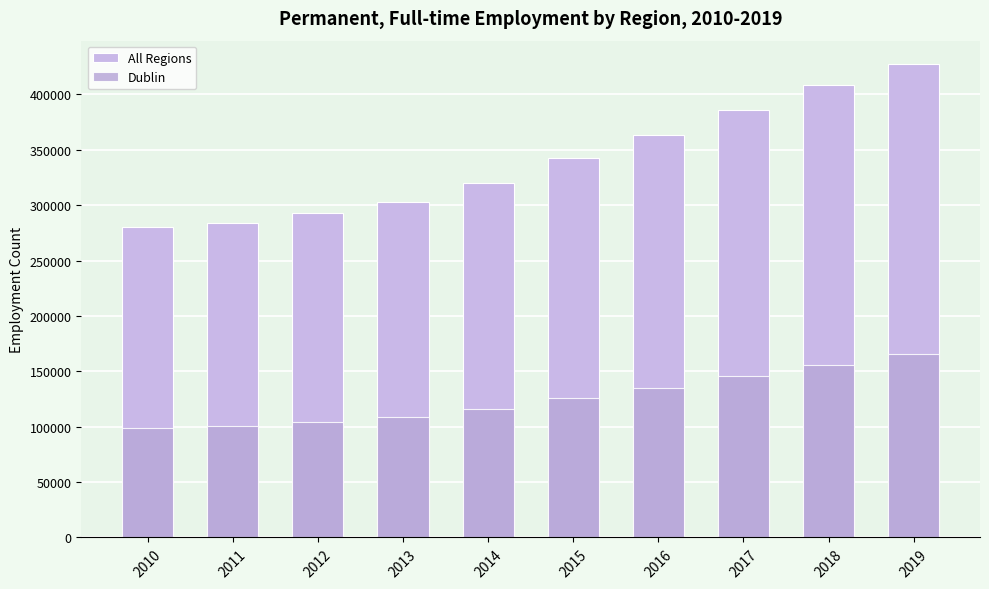

What are all the series names shown in the legend?

All Regions, Dublin